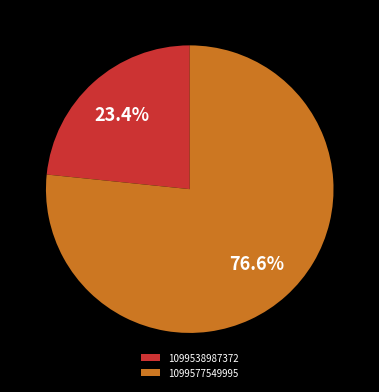

Rank the categories by value from highest to lowest.

1099577549995, 1099538987372